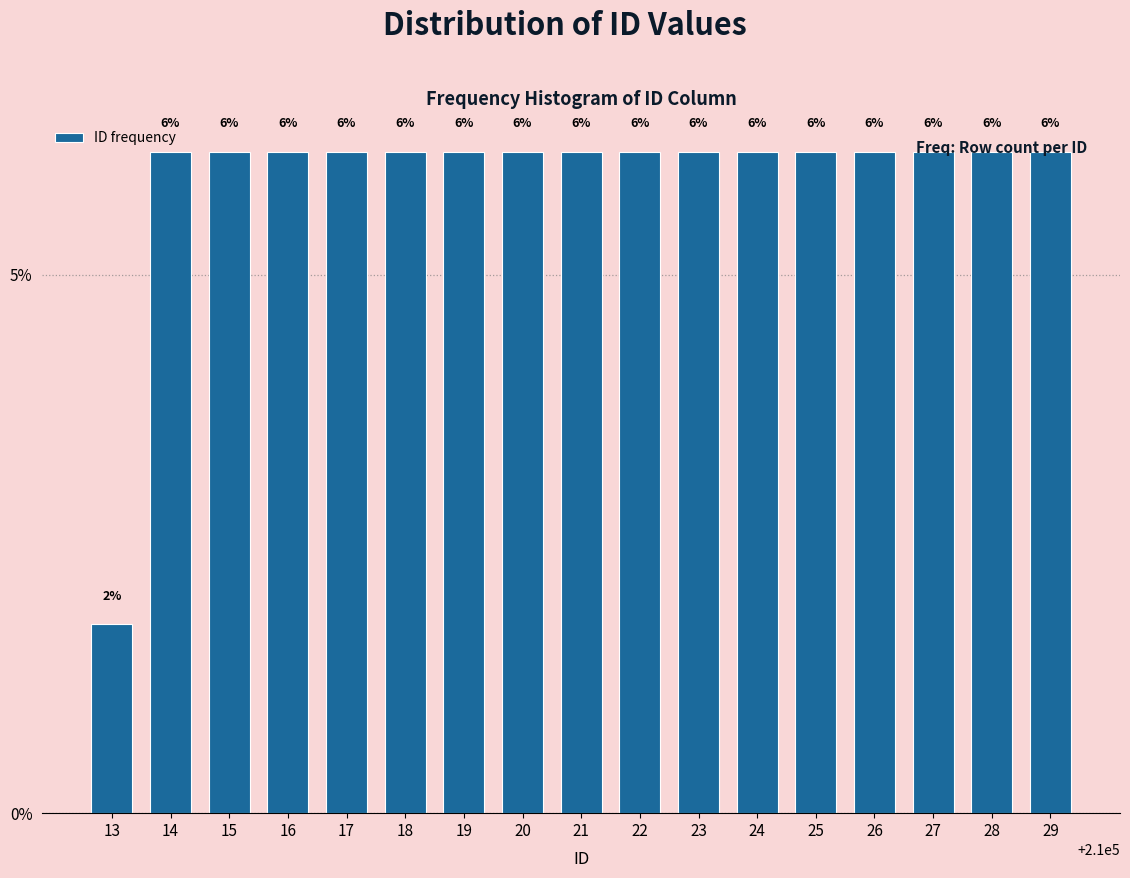

Are the bars horizontal?

No